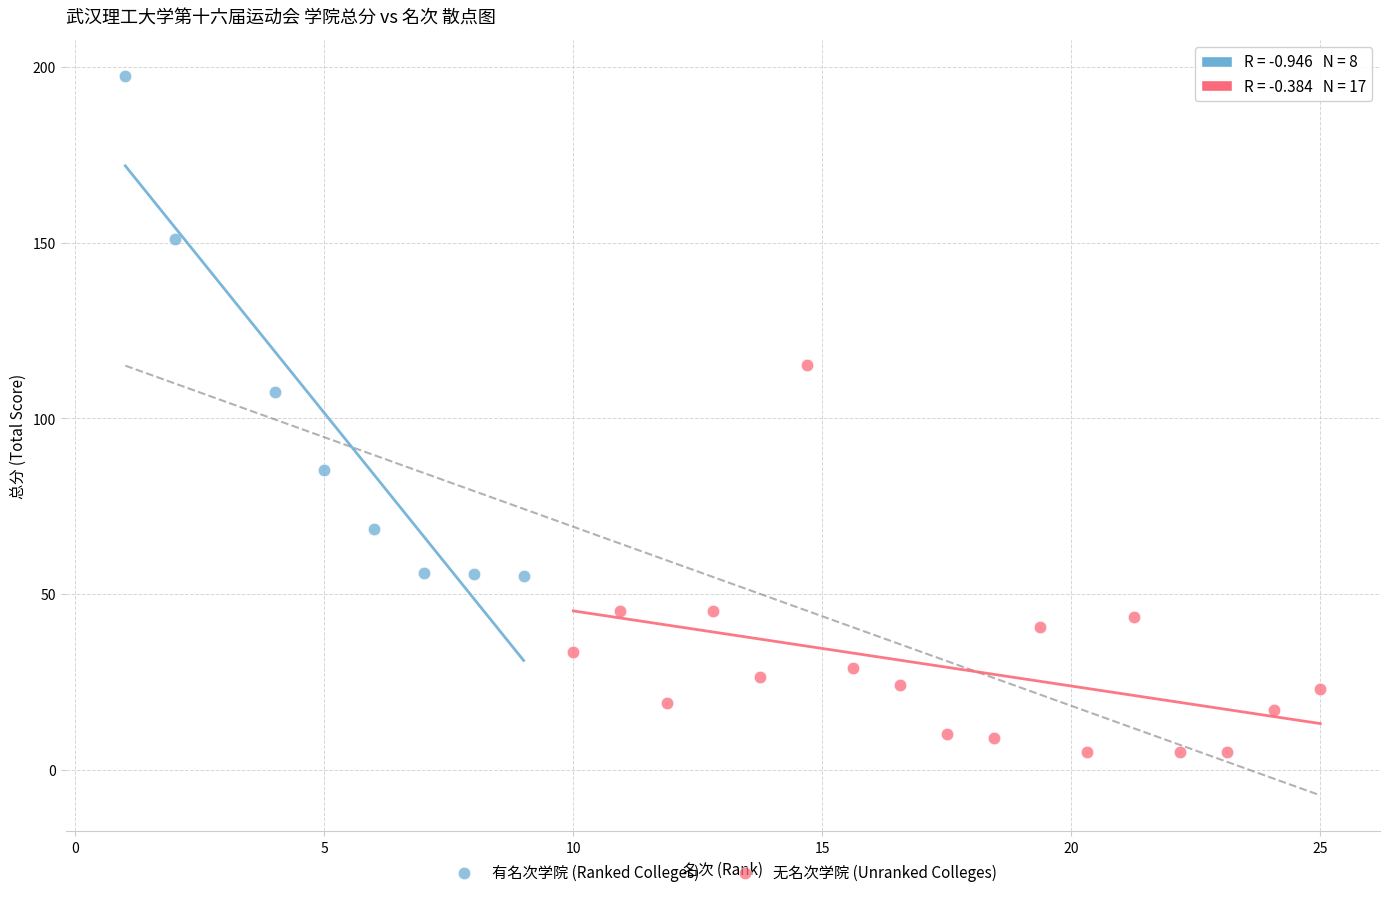

Which series has the largest Y range (max minus min)?

有名次学院 (Ranked Colleges)